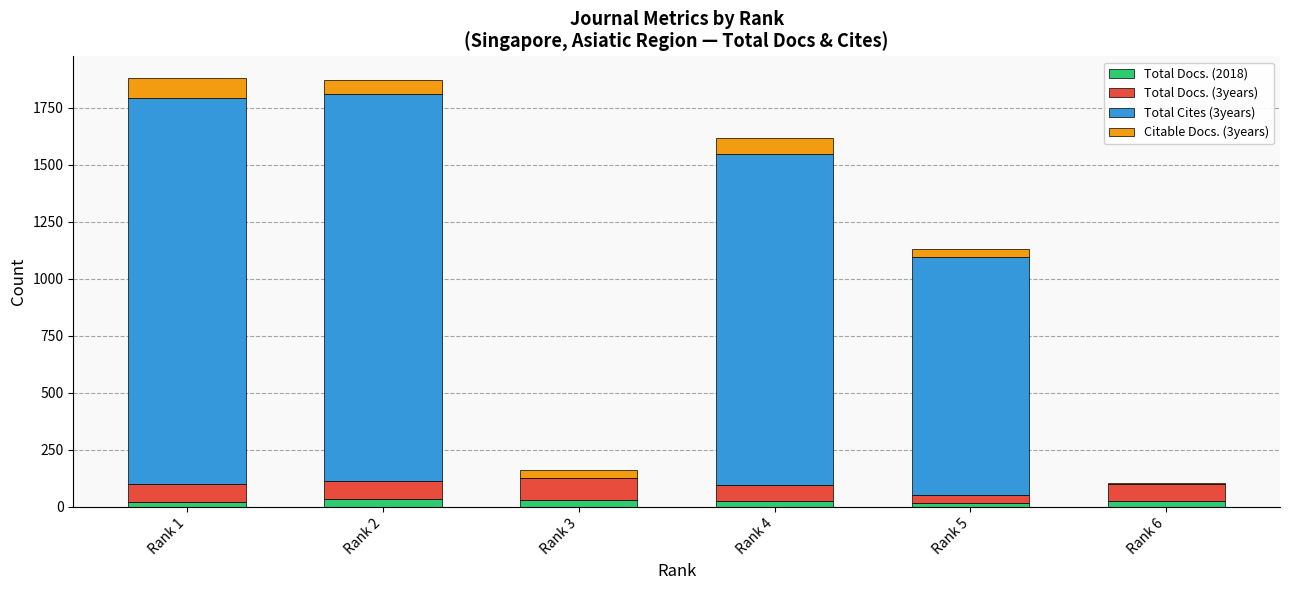

The value of Total Cites (3years) at Rank 5 is 1043. True or false?

True